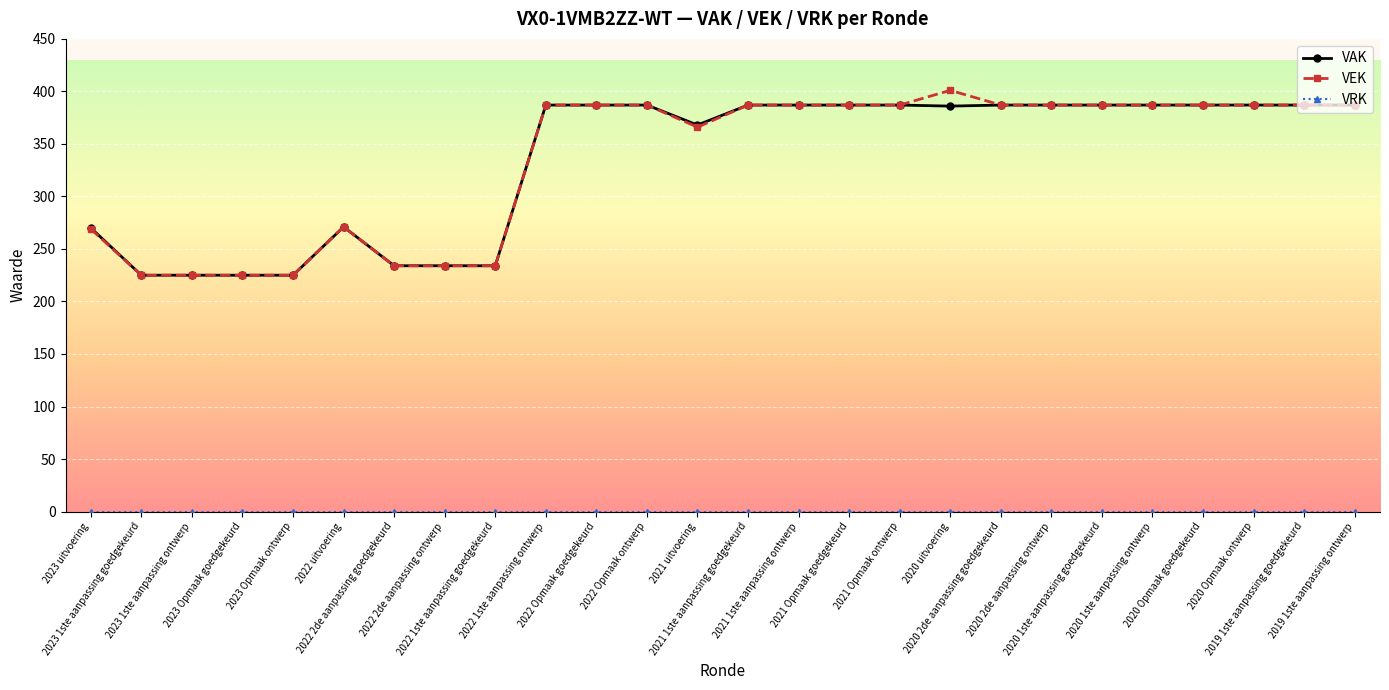

At which category is the sum across all series the highest?

2020 uitvoering